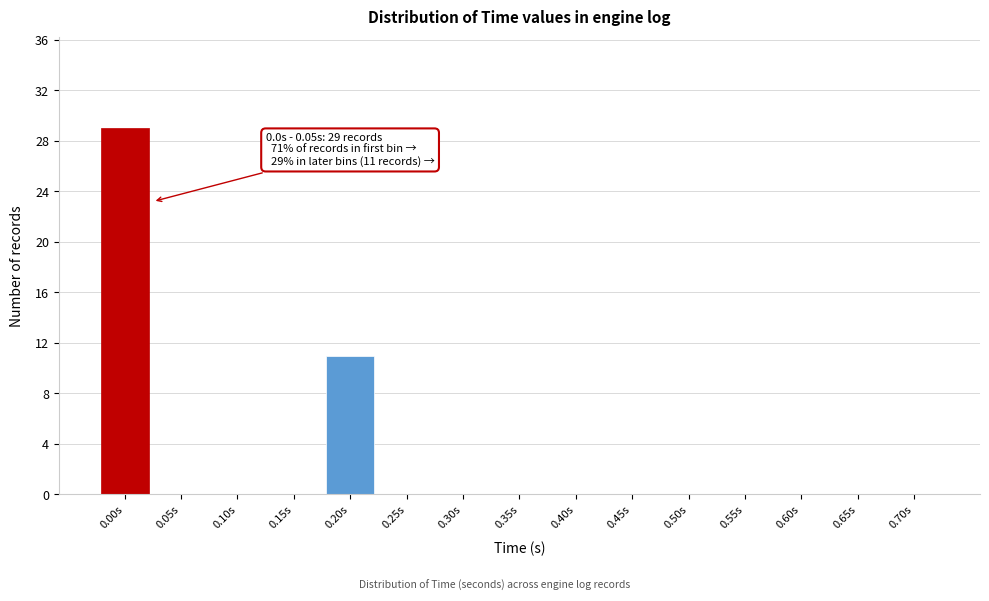

Reading left to right, extract all data points from this chart.

0.00s=29	0.05s=0	0.10s=0	0.15s=0	0.20s=11	0.25s=0	0.30s=0	0.35s=0	0.40s=0	0.45s=0	0.50s=0	0.55s=0	0.60s=0	0.65s=0	0.70s=0